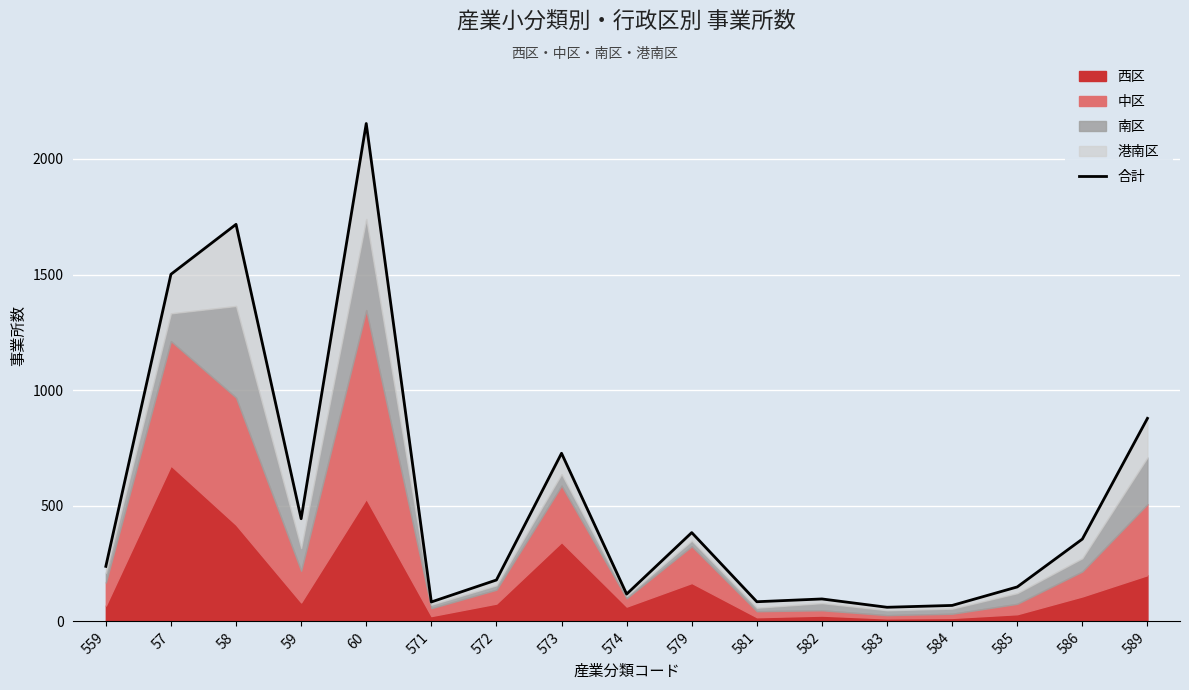

Which category has the highest value across all series?

60